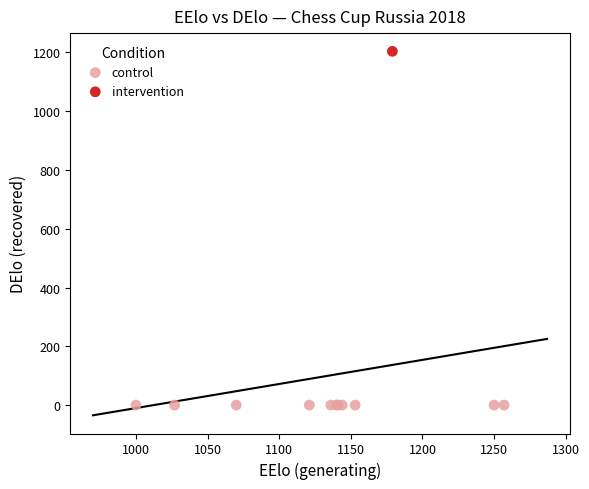

What are all the series names shown in the legend?

control, intervention